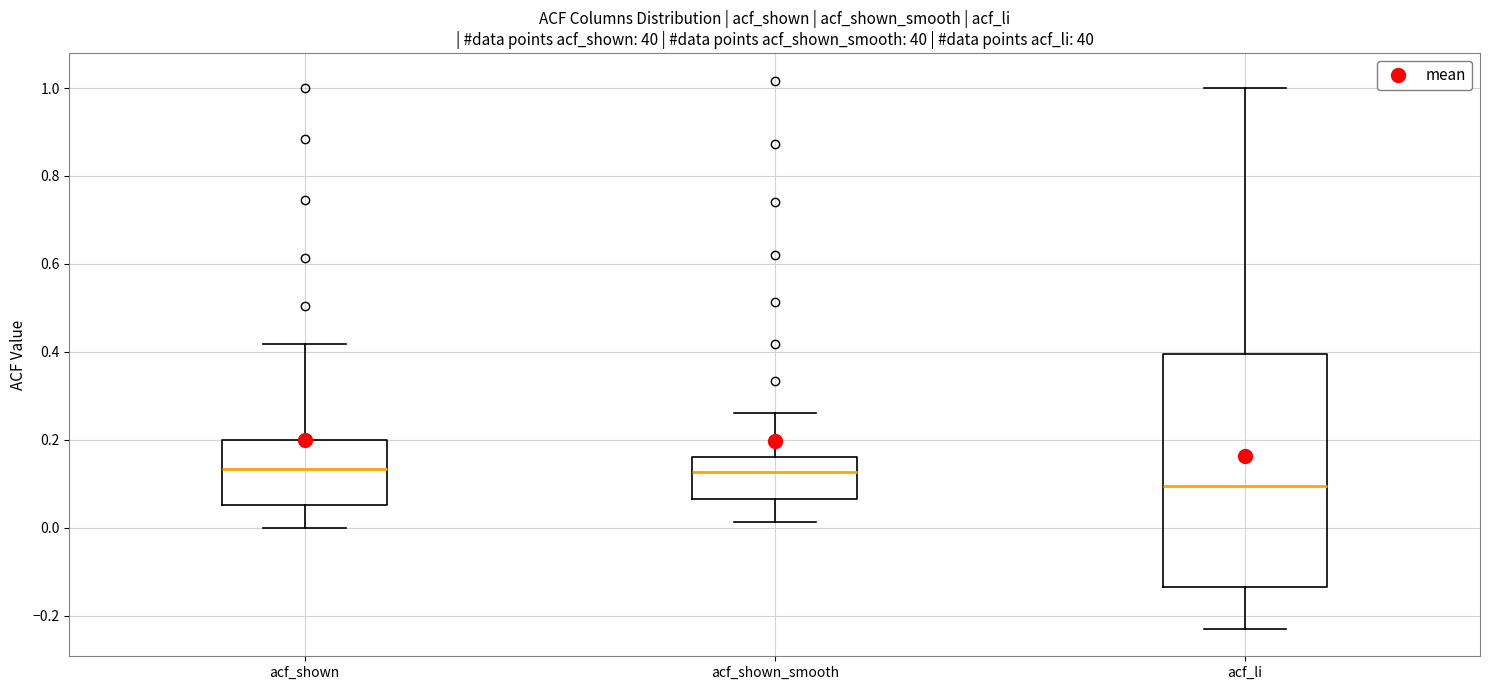

Reading left to right, read every box against the y-axis: the position of its median line, the range the box covers, and the ends of its whiskers. The values are not printed on the chart, so give them approximately, as read against the axis.

acf_shown: median 0.14, box 0.06 to 0.20, whiskers 0.00 to 0.42
acf_shown_smooth: median 0.12, box 0.06 to 0.16, whiskers 0.02 to 0.26
acf_li: median 0.10, box -0.14 to 0.40, whiskers -0.22 to 1.00